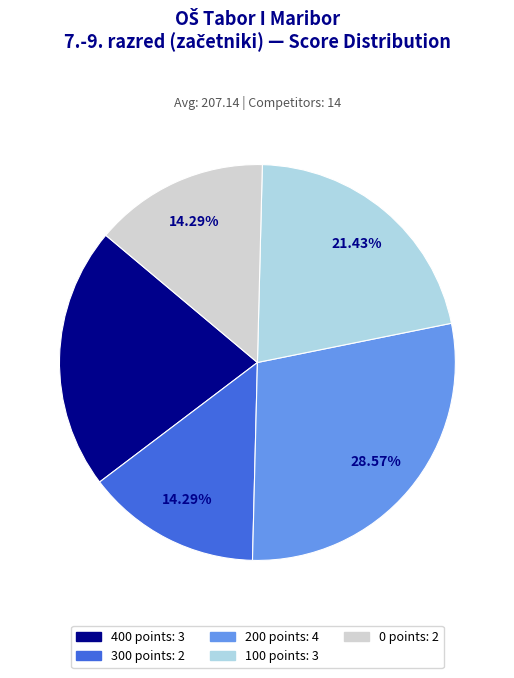

Does any single category account for the majority?

No